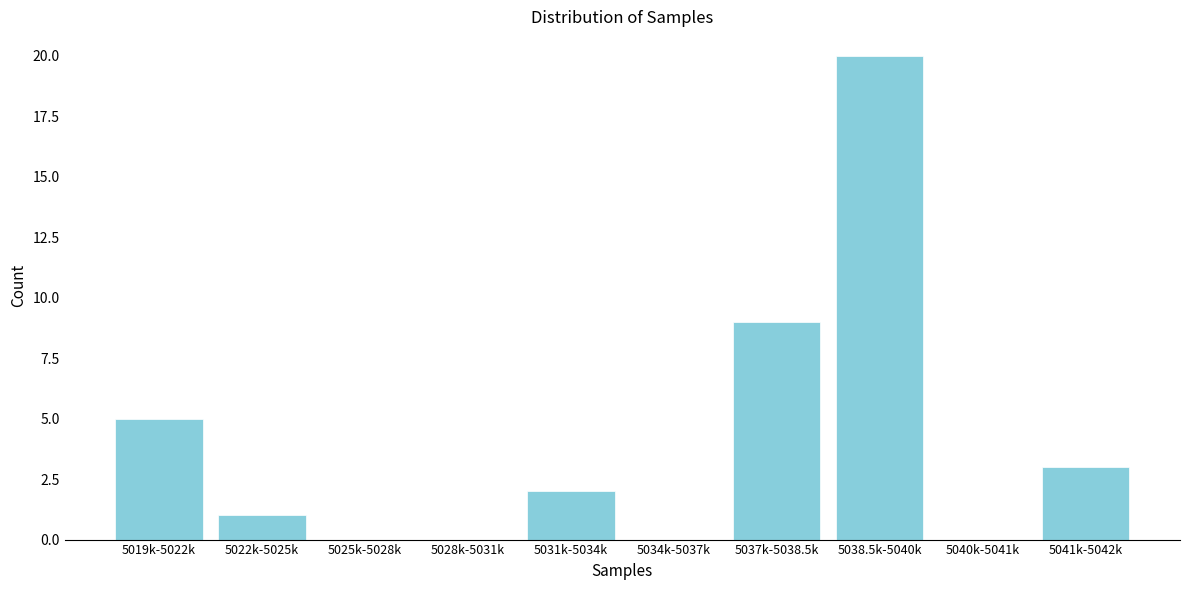

Reading left to right, transcribe all the data shown in this chart.

5019k-5022k=5	5022k-5025k=1	5025k-5028k=0	5028k-5031k=0	5031k-5034k=2	5034k-5037k=0	5037k-5038.5k=9	5038.5k-5040k=20	5040k-5041k=0	5041k-5042k=3